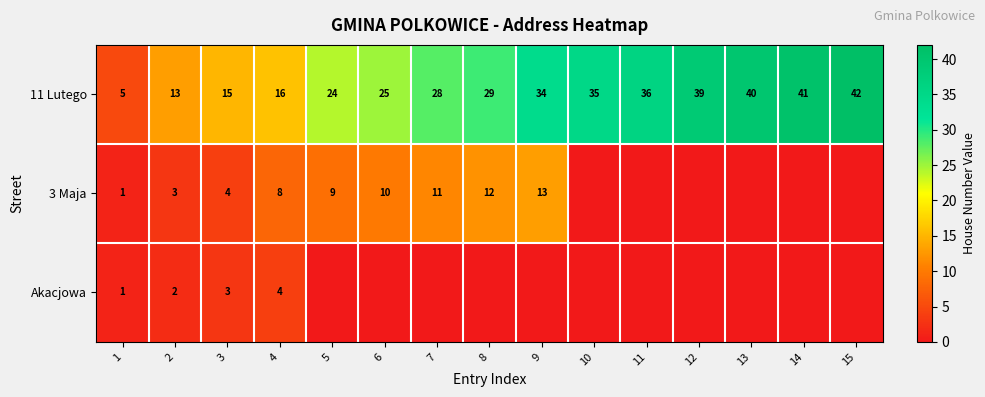

The value of Akacjowa at 3 is 3. True or false?

True